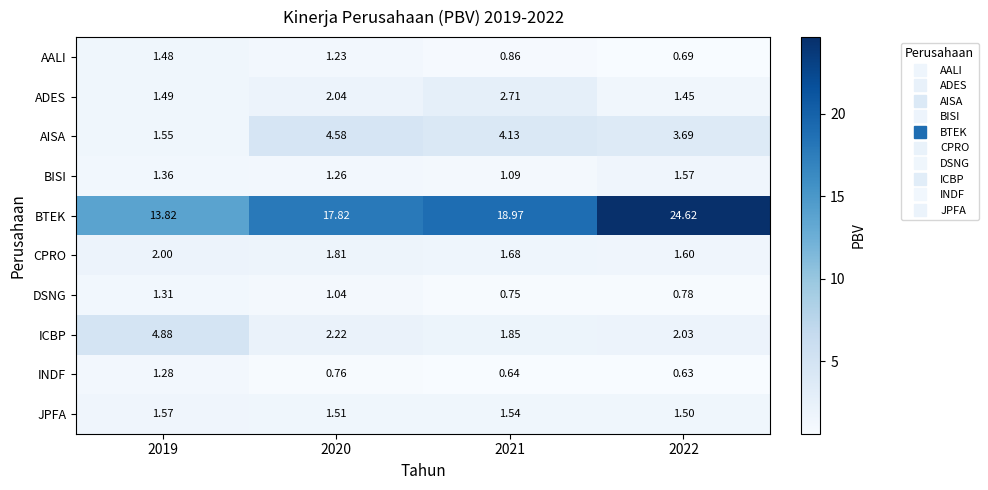

Which series has the largest total across all categories?

BTEK